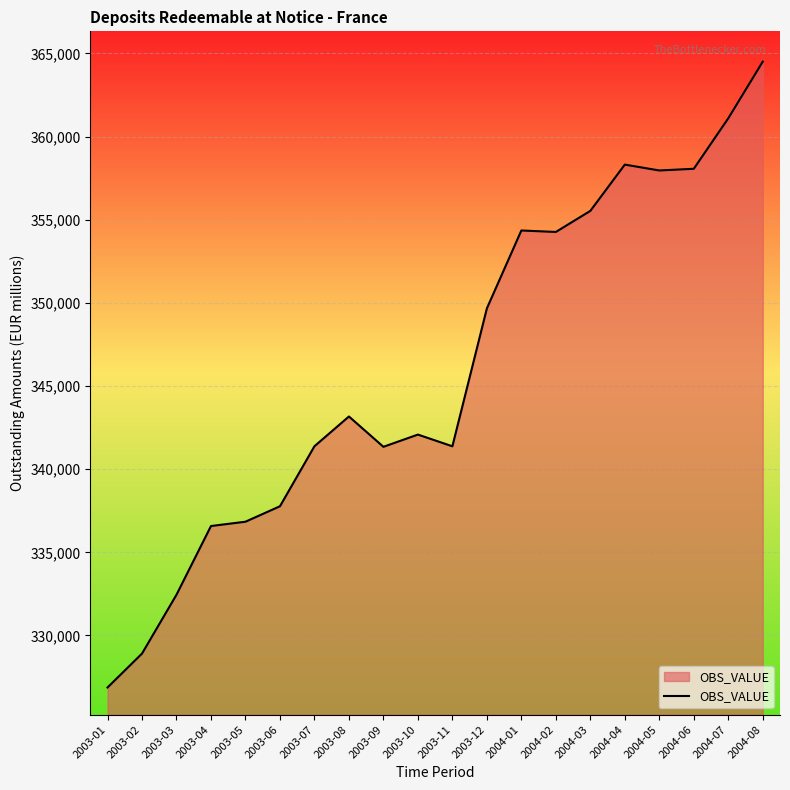

Count the number of categories in the chart.

20